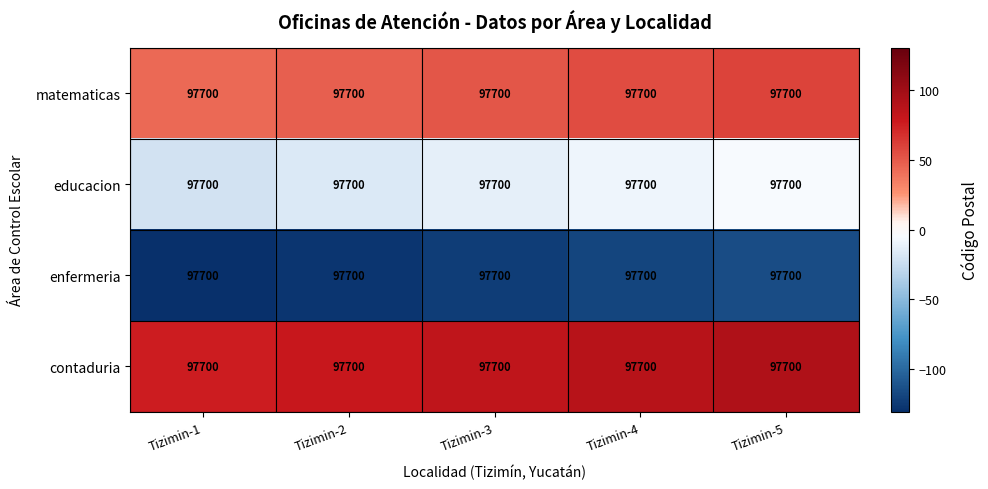

Reading left to right, transcribe all the data shown in this chart.

matematicas: Tizimin-1=97700.0	Tizimin-2=97700.0	Tizimin-3=97700.0	Tizimin-4=97700.0	Tizimin-5=97700.0
educacion: Tizimin-1=97700.0	Tizimin-2=97700.0	Tizimin-3=97700.0	Tizimin-4=97700.0	Tizimin-5=97700.0
enfermeria: Tizimin-1=97700.0	Tizimin-2=97700.0	Tizimin-3=97700.0	Tizimin-4=97700.0	Tizimin-5=97700.0
contaduria: Tizimin-1=97700.0	Tizimin-2=97700.0	Tizimin-3=97700.0	Tizimin-4=97700.0	Tizimin-5=97700.0